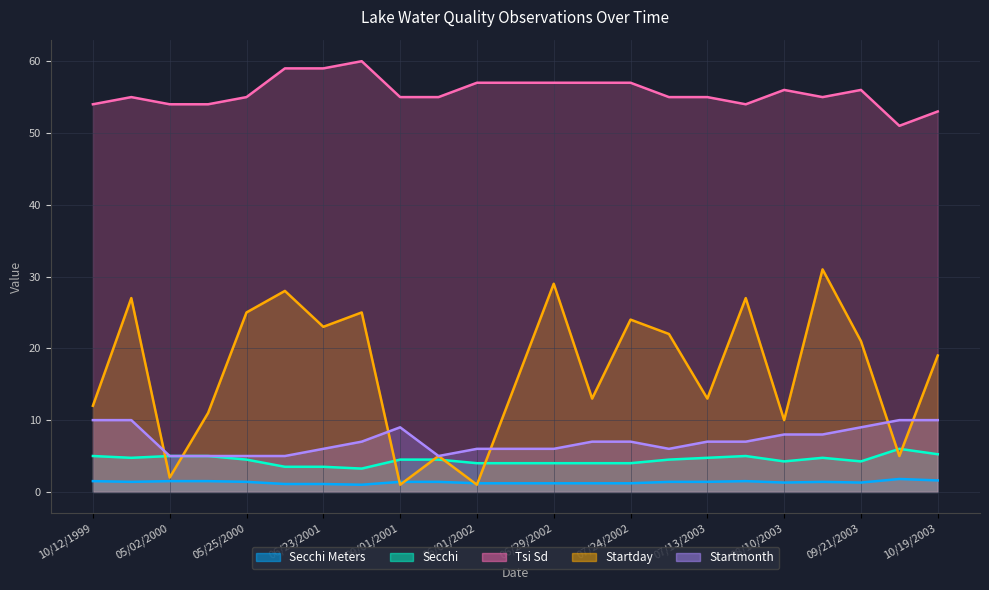

At how many categories does at least one series exceed 11?

23